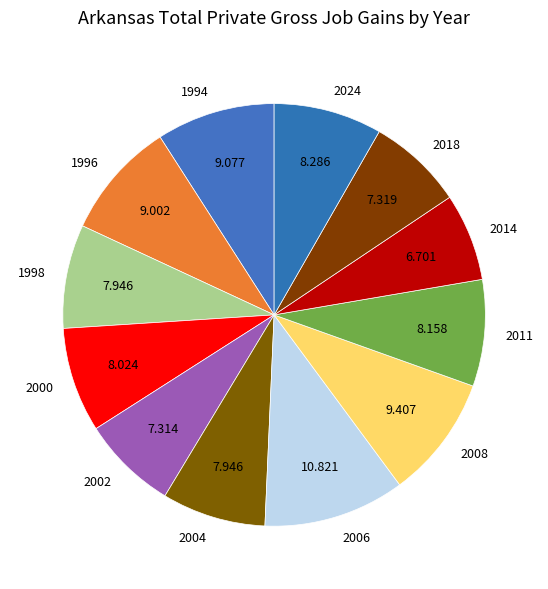

Do 2018 and 1996 together represent more than half of the pie?

No